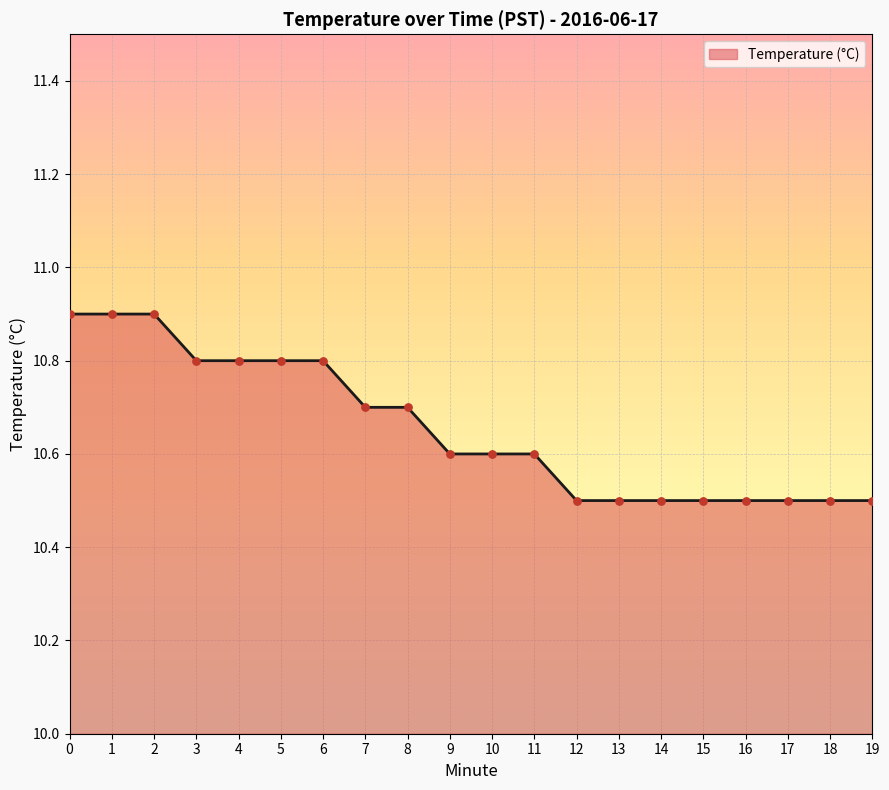

What is the ratio of the value at 17 to the value at 0?

1.0